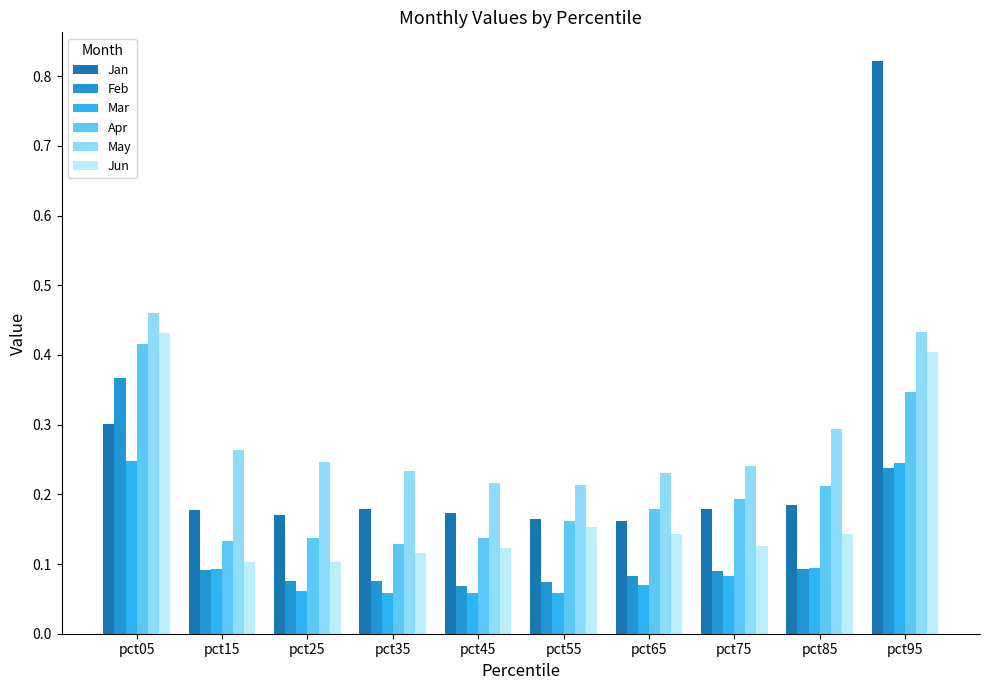

What is the sum of all Jun values?

1.8